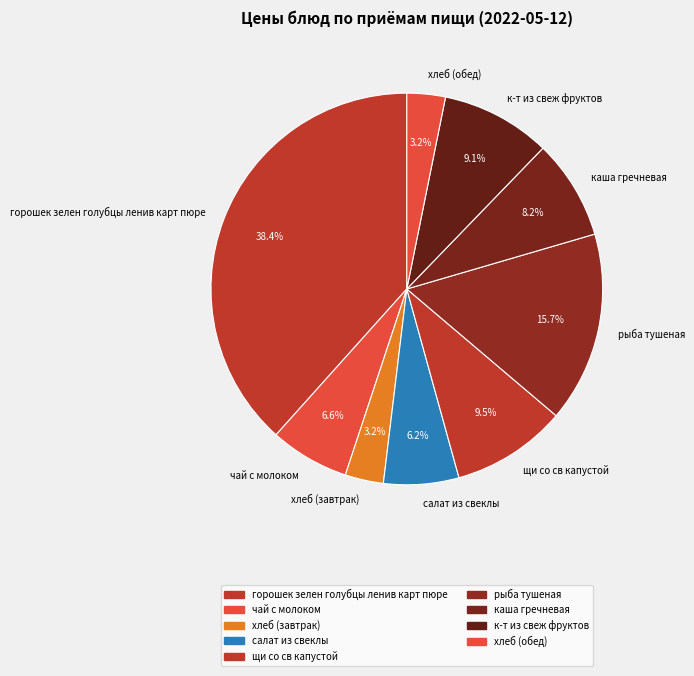

What is the ratio of the value at чай с молоком to the value at хлеб (обед)?

2.1